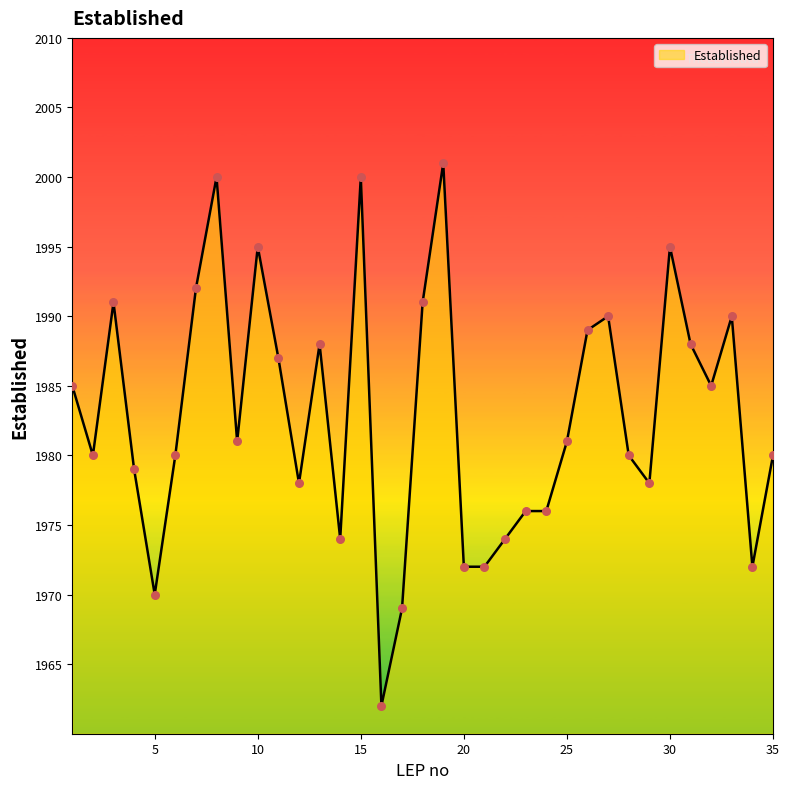

What is the smallest value displayed?

1962